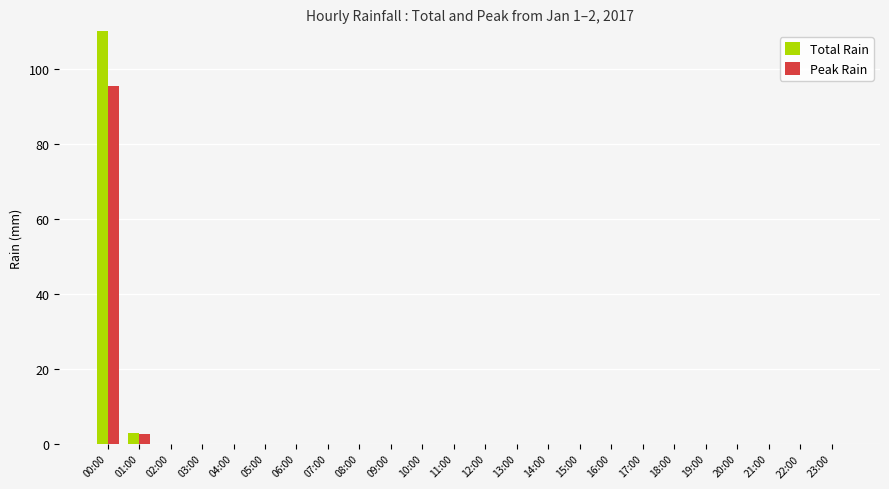

What is the difference between the maximum and minimum values in the Peak Rain series?

95.4